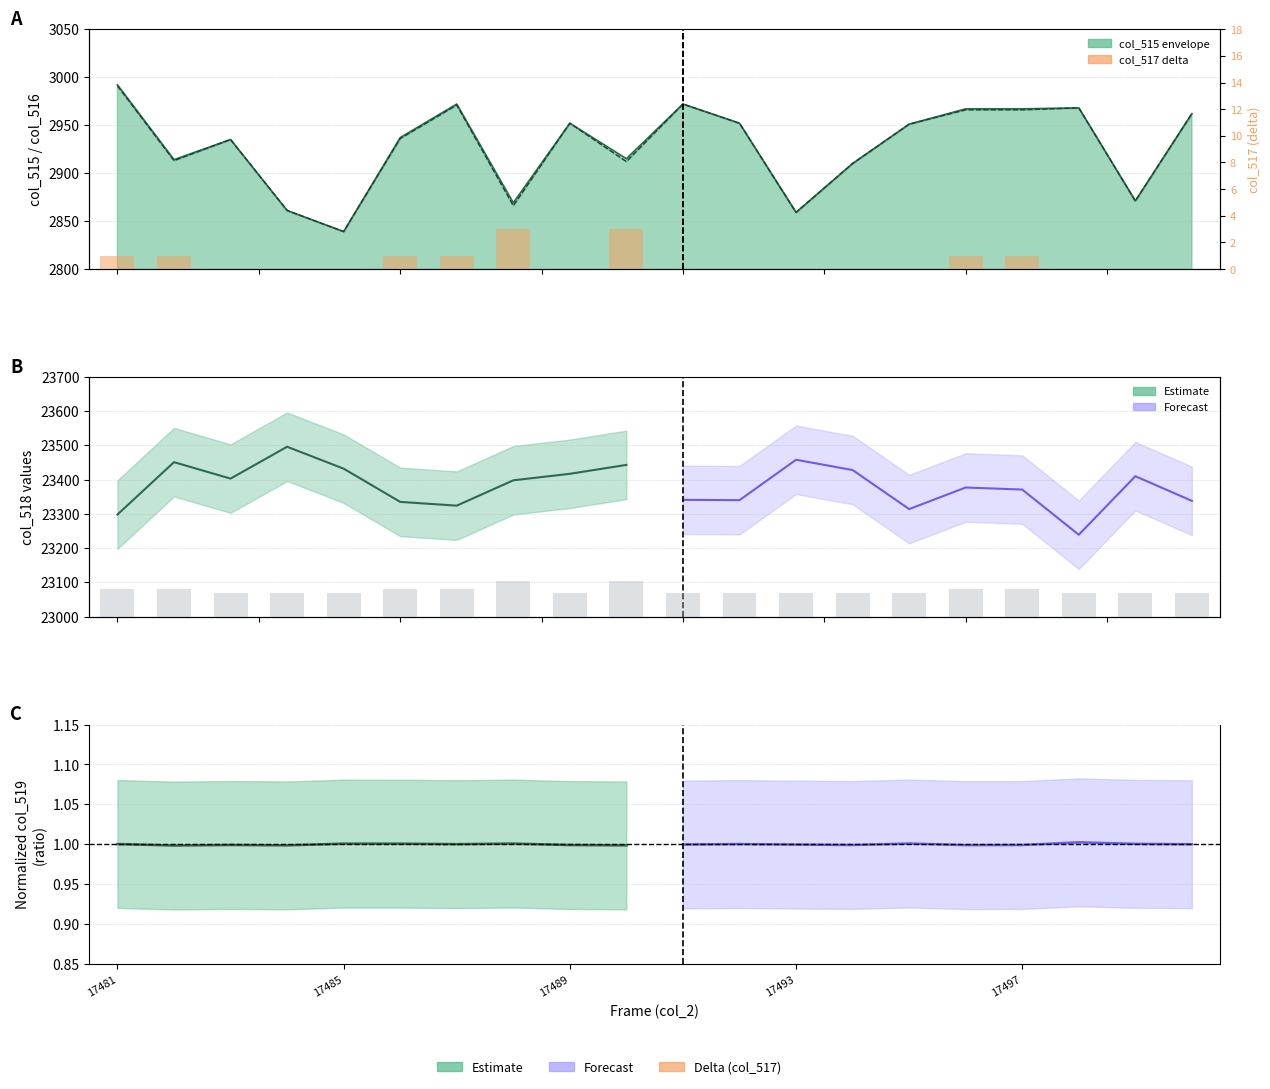

What is the sum of all col_517 values?

12